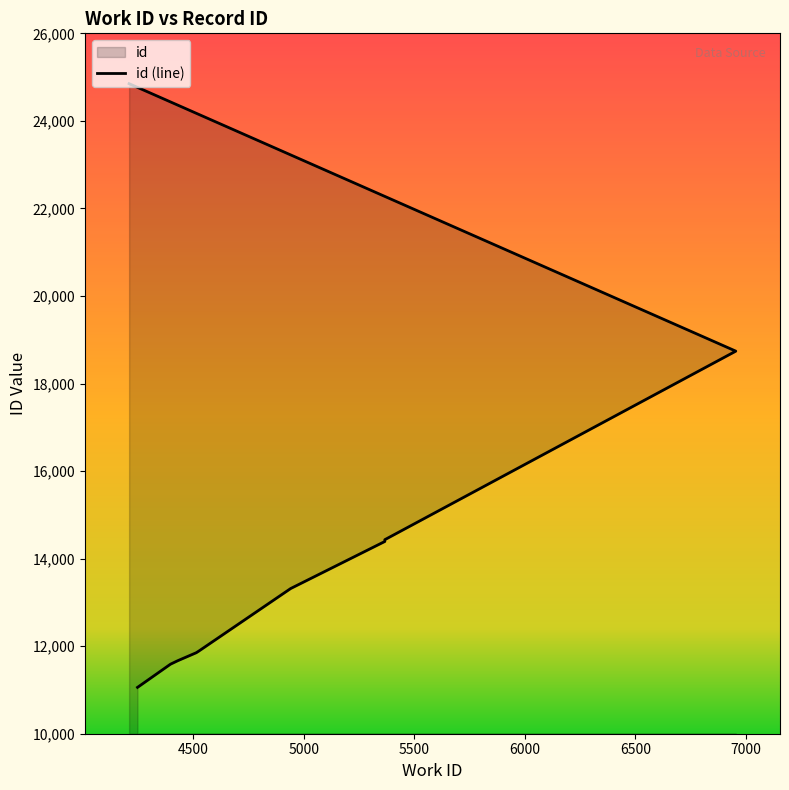

What is the greatest value displayed?

24850